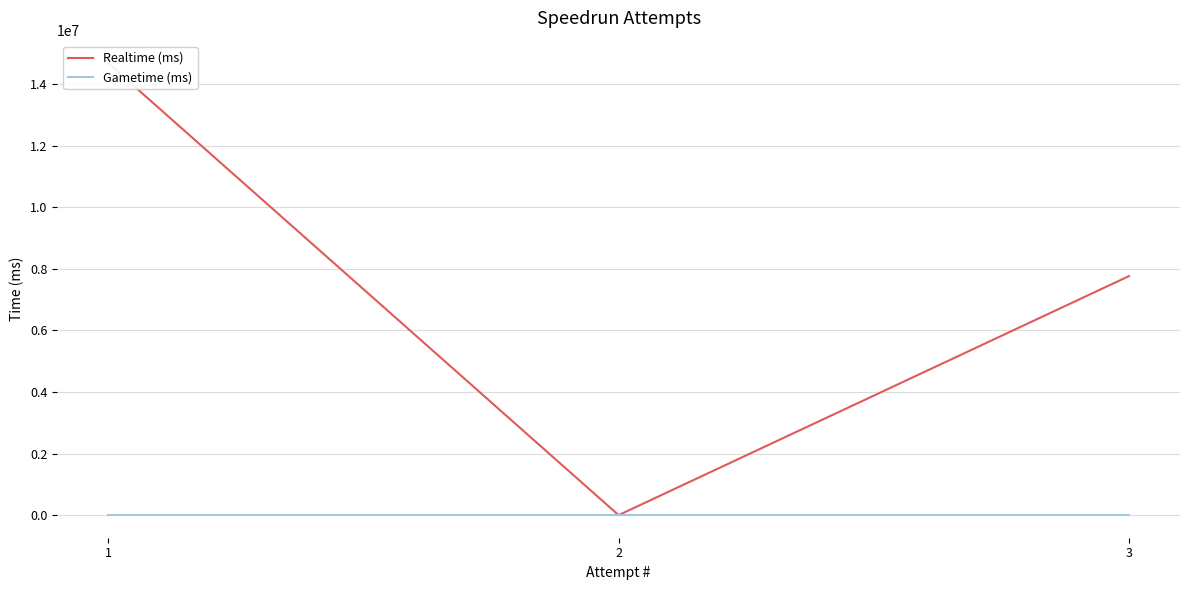

The Realtime (ms) series shows 14678932 at 1. True or false?

True